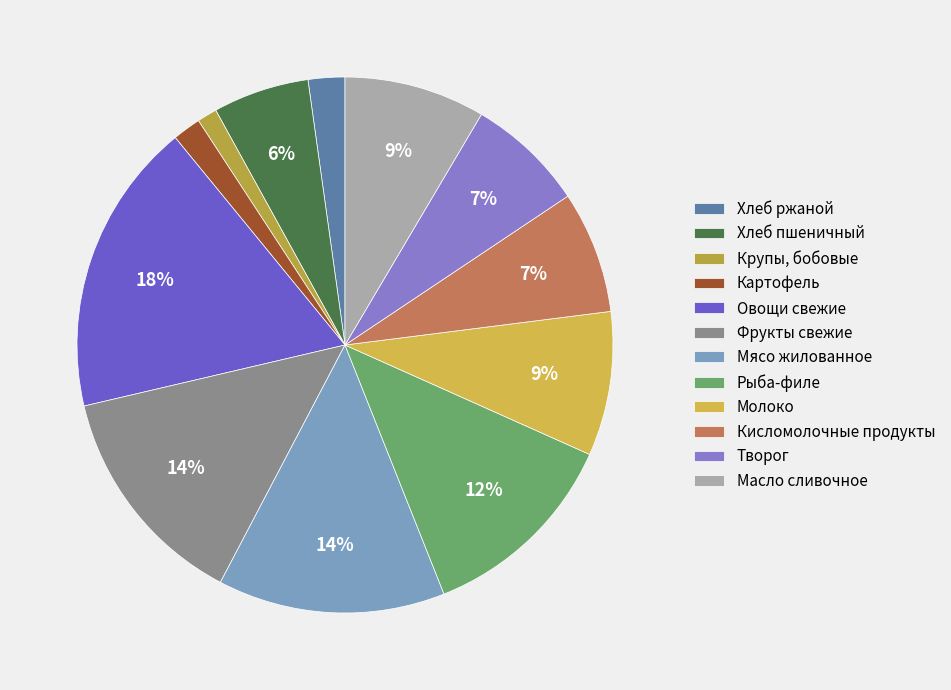

To the nearest percent, what is the difference between the Мясо жилованное and Молоко slice percentages?

5%